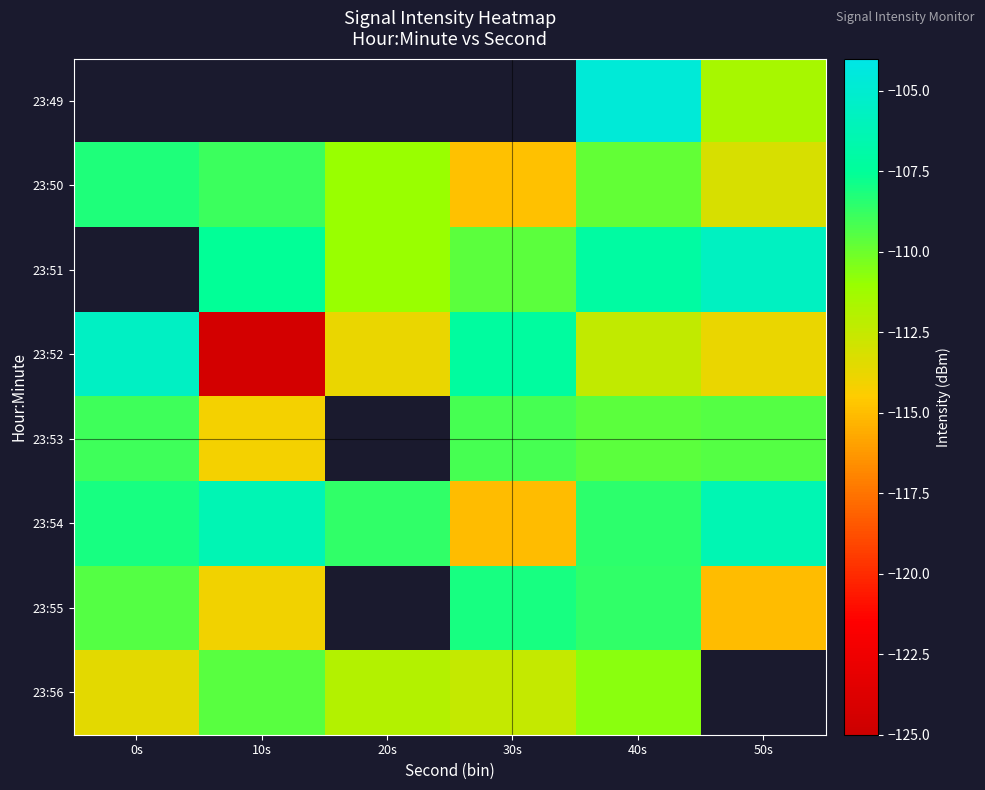

Which category has the lowest value across all series?

10s